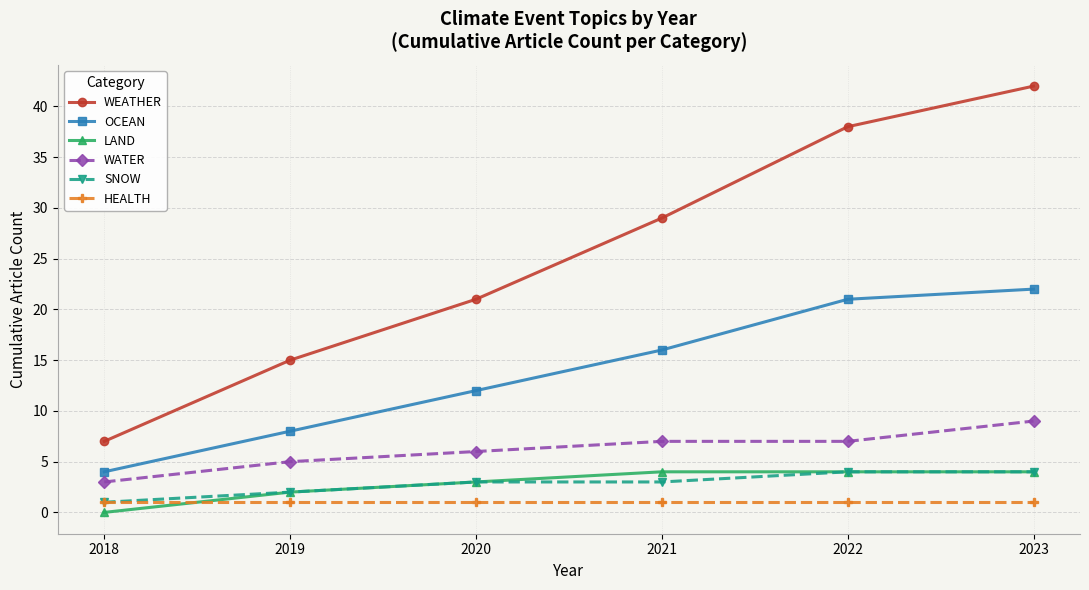

What is the difference between the highest and lowest values at 2022?

37